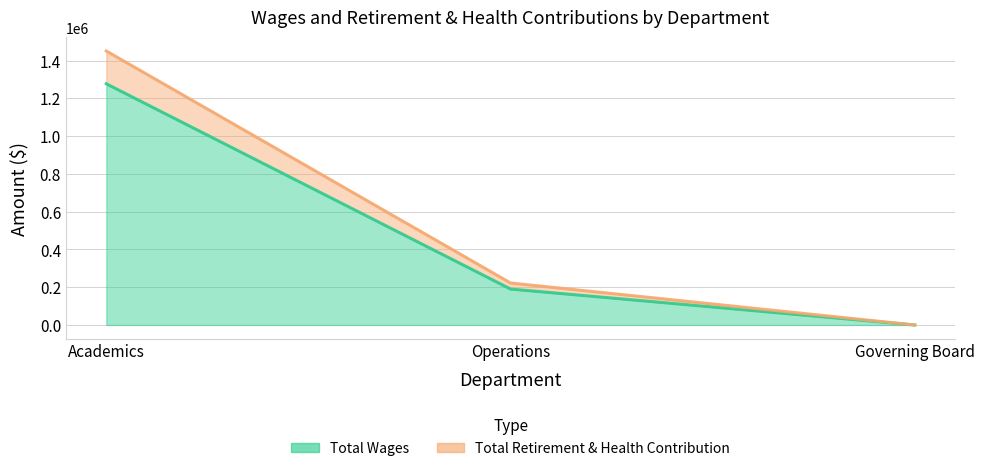

How many positive values does the Total Retirement & Health Contribution series have?

2